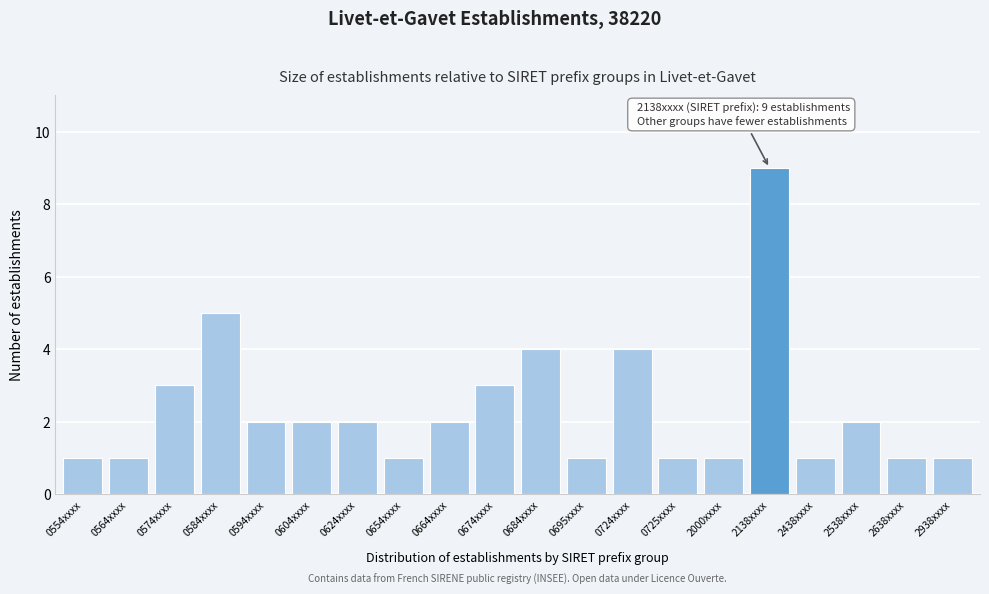

Reading left to right, what are all the values shown in this chart?

0554xxxx=1	0564xxxx=1	0574xxxx=3	0584xxxx=5	0594xxxx=2	0604xxxx=2	0624xxxx=2	0654xxxx=1	0664xxxx=2	0674xxxx=3	0684xxxx=4	0695xxxx=1	0724xxxx=4	0725xxxx=1	2000xxxx=1	2138xxxx=9	2438xxxx=1	2538xxxx=2	2638xxxx=1	2938xxxx=1